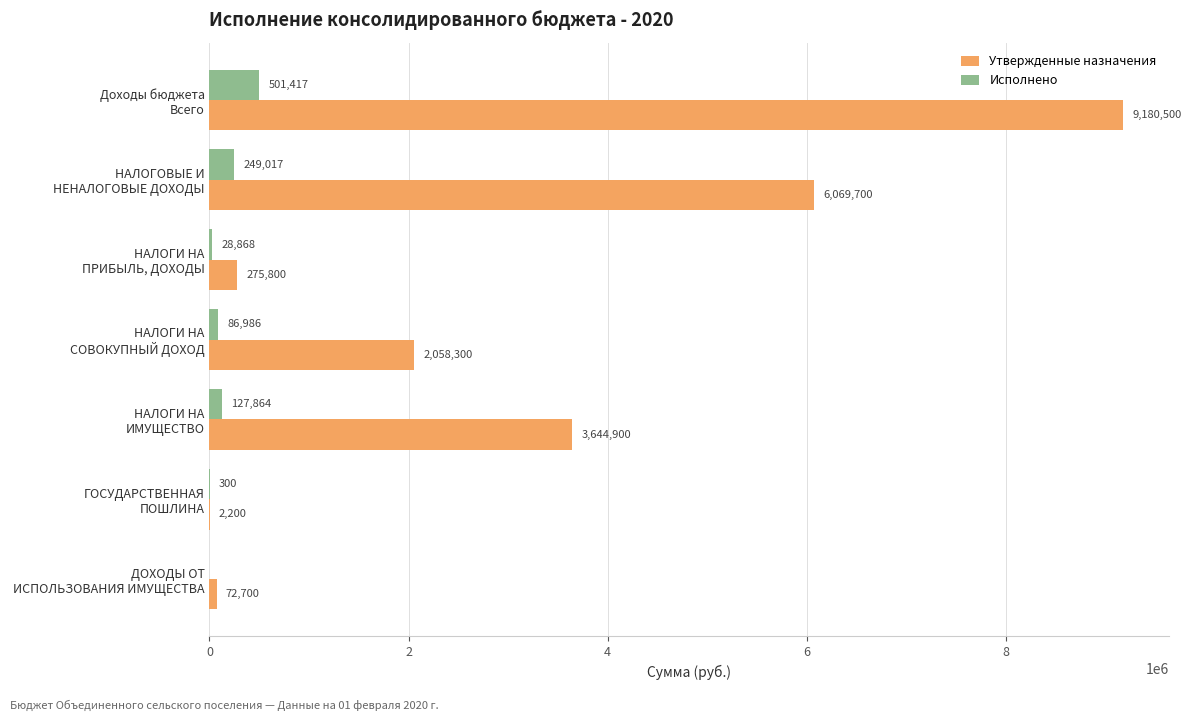

Which series has the largest total across all categories?

Утвержденные назначения